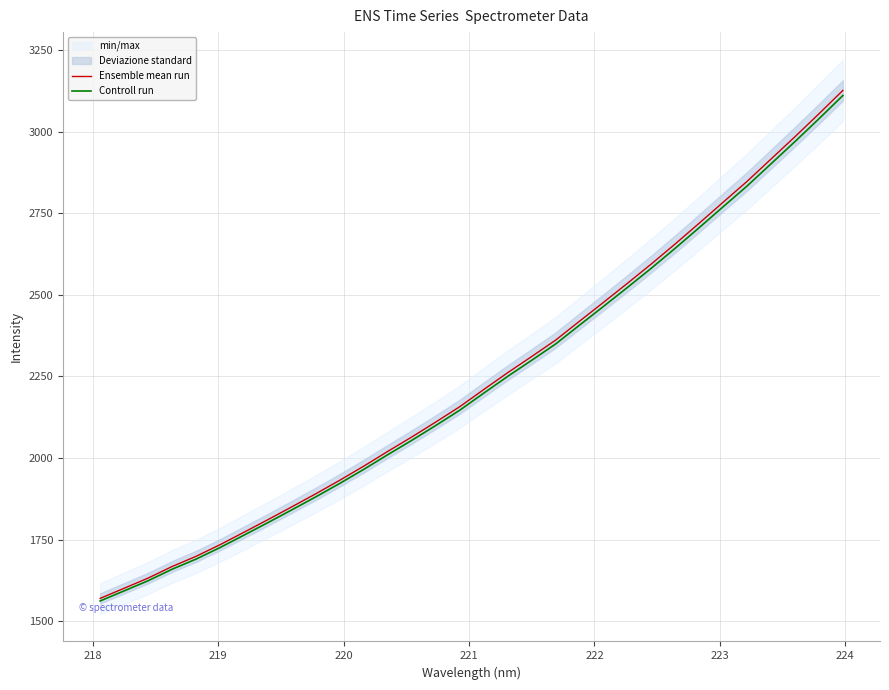

Which series has the largest total across all categories?

Ensemble mean run